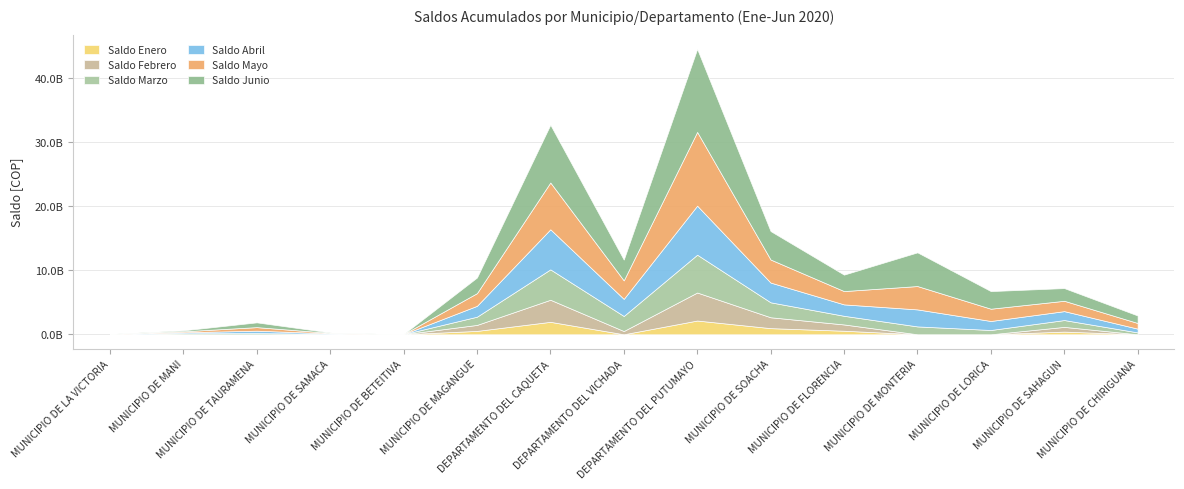

How many interior local valleys does the Saldo Enero series have?

1